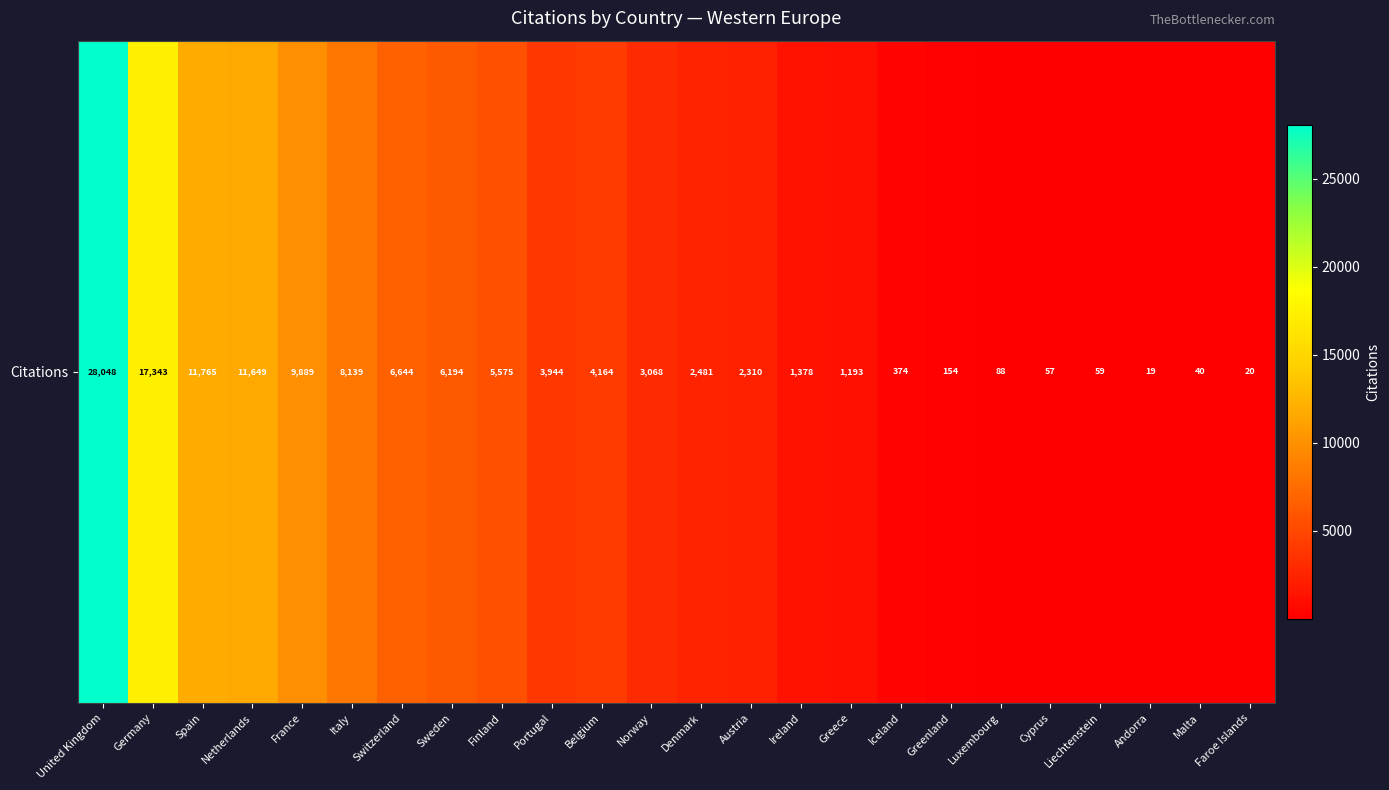

Reading left to right, transcribe all the data shown in this chart.

United Kingdom=28048	Germany=17343	Spain=11765	Netherlands=11649	France=9889	Italy=8139	Switzerland=6644	Sweden=6194	Finland=5575	Portugal=3944	Belgium=4164	Norway=3068	Denmark=2481	Austria=2310	Ireland=1378	Greece=1193	Iceland=374	Greenland=154	Luxembourg=88	Cyprus=57	Liechtenstein=59	Andorra=19	Malta=40	Faroe Islands=20